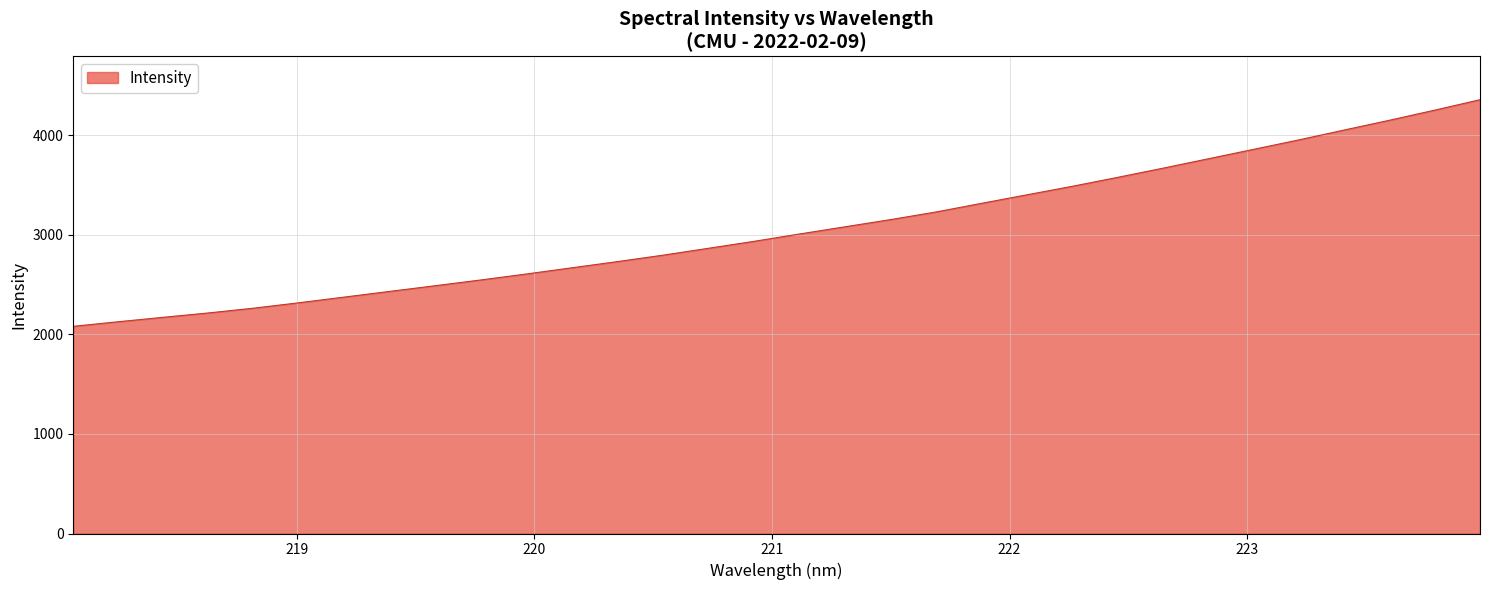

What is the minimum value shown in the chart?

2082.1